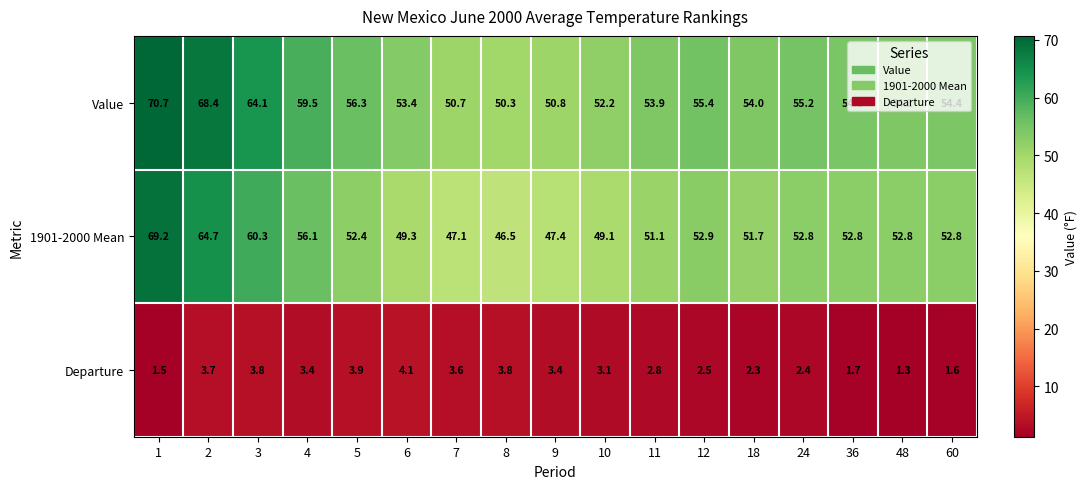

The value of Value at 2 is 39.3. True or false?

False